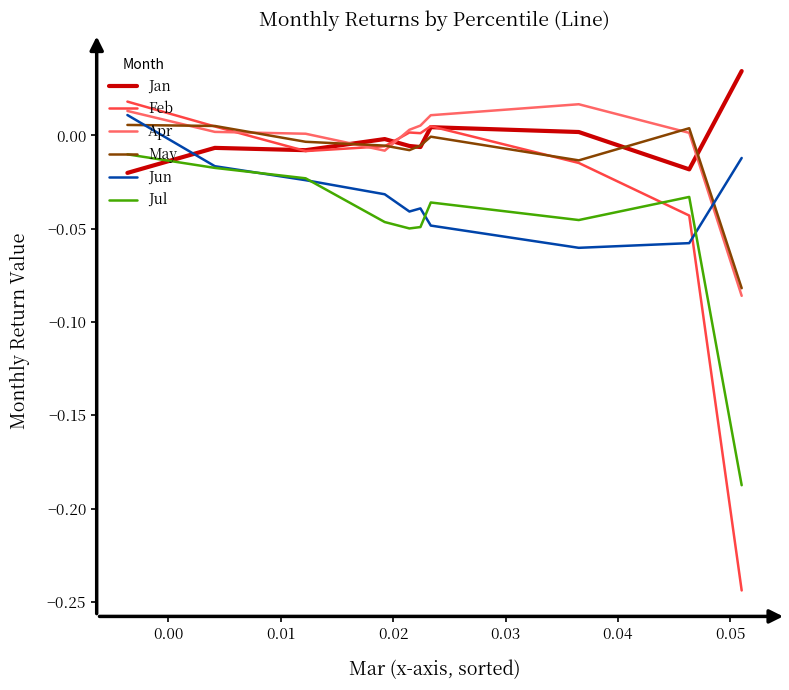

True or false: Jan and Jul intersect in this chart.

True